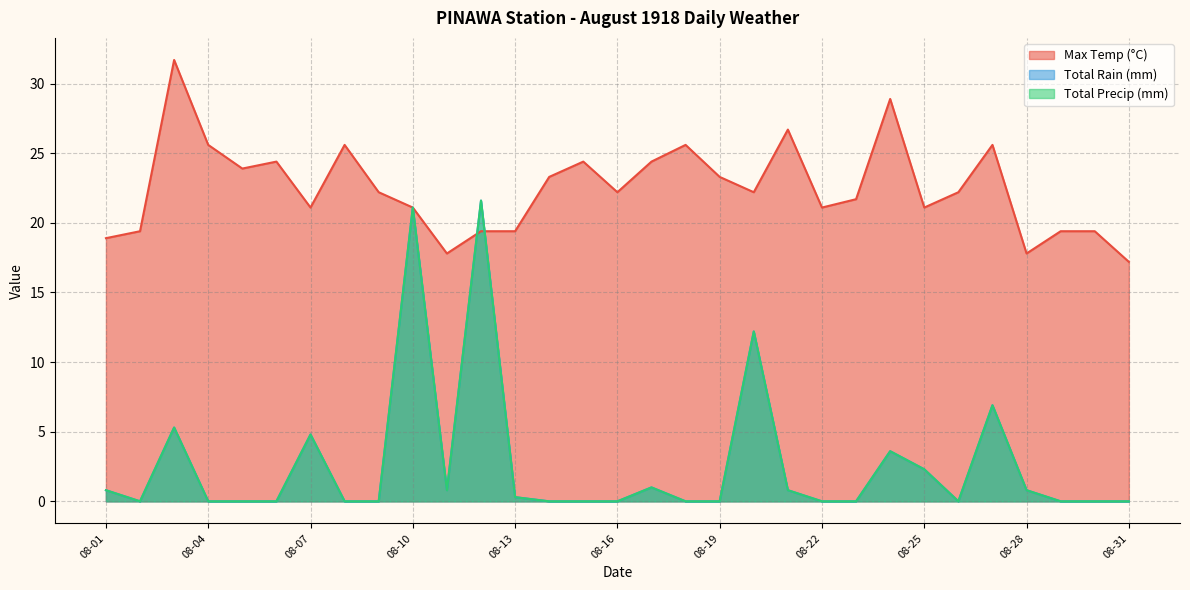

What value does the Max Temp (°C) series have at 08-06?

24.4